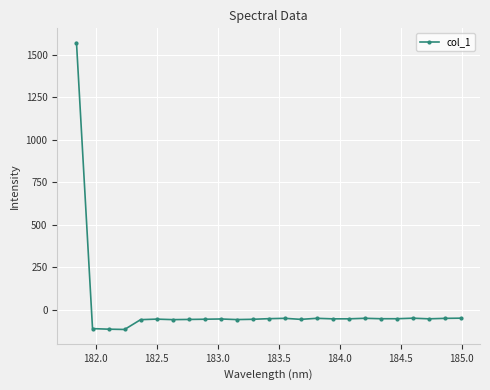

Does the chart have visible grid lines?

Yes